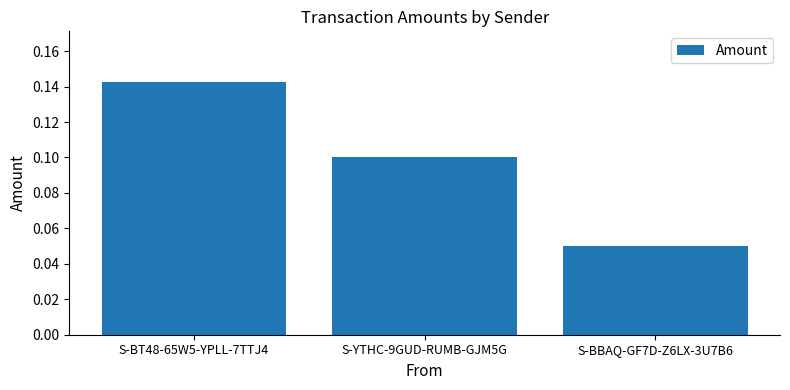

What is the sum of all values?

0.3